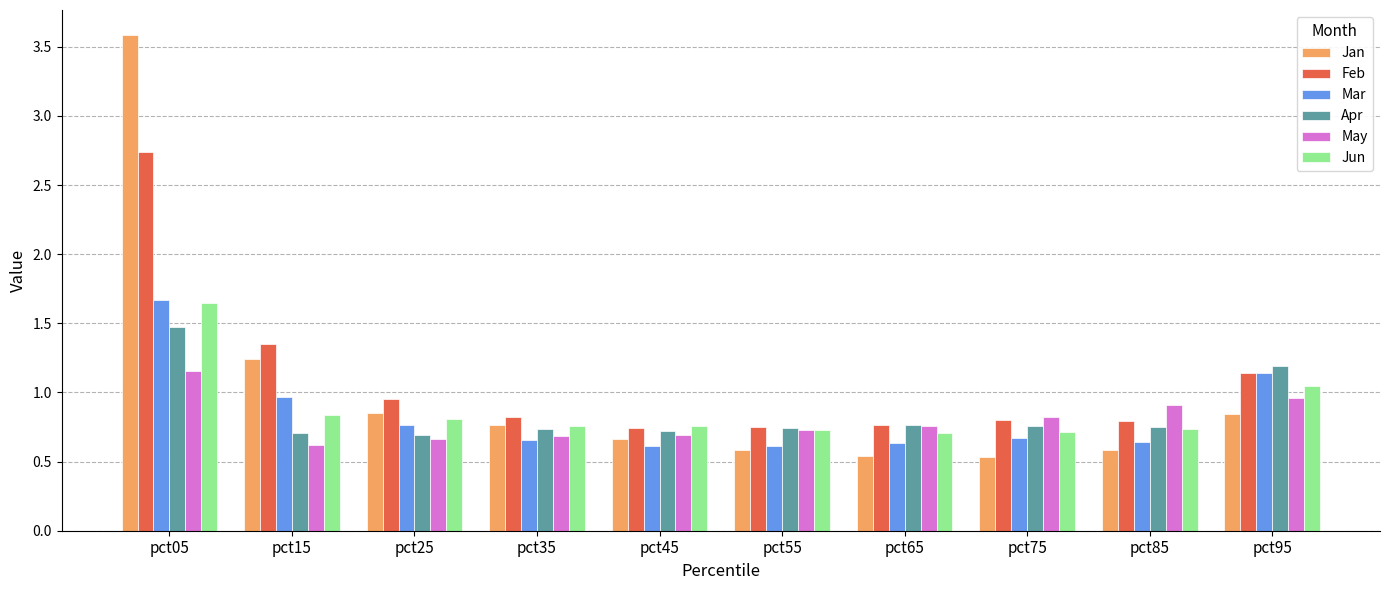

Where is Jan nearest to the value 2?

pct15